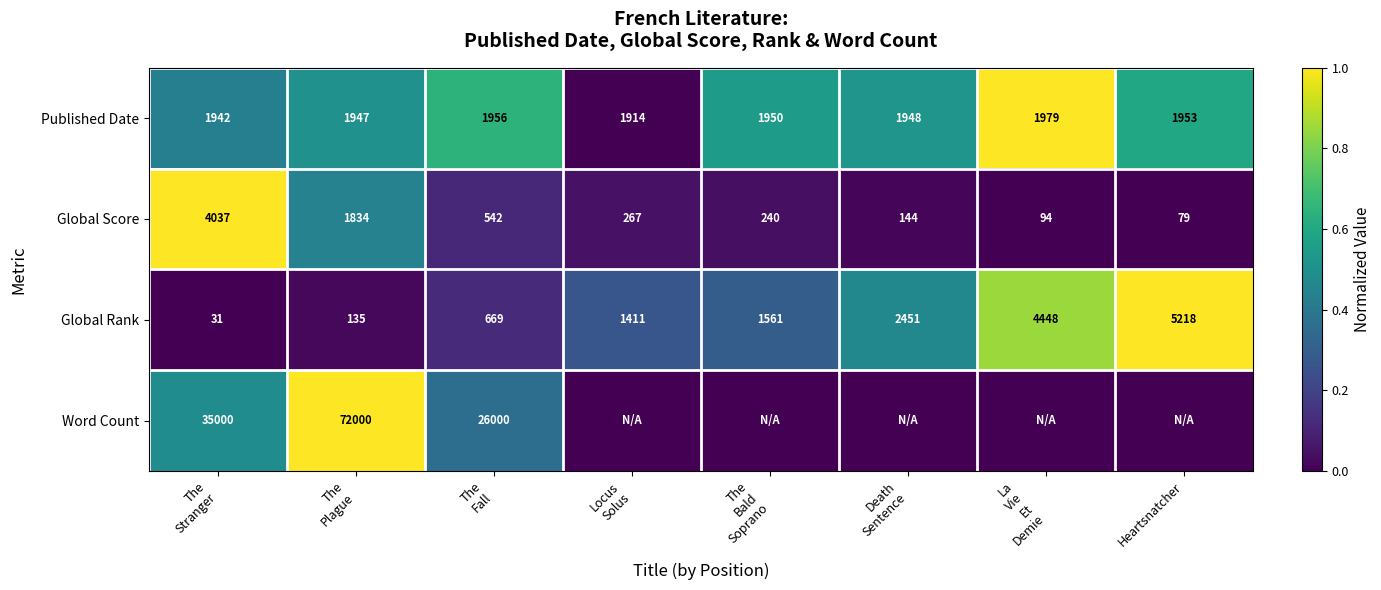

What is the highest value of the Global Score series?

4037